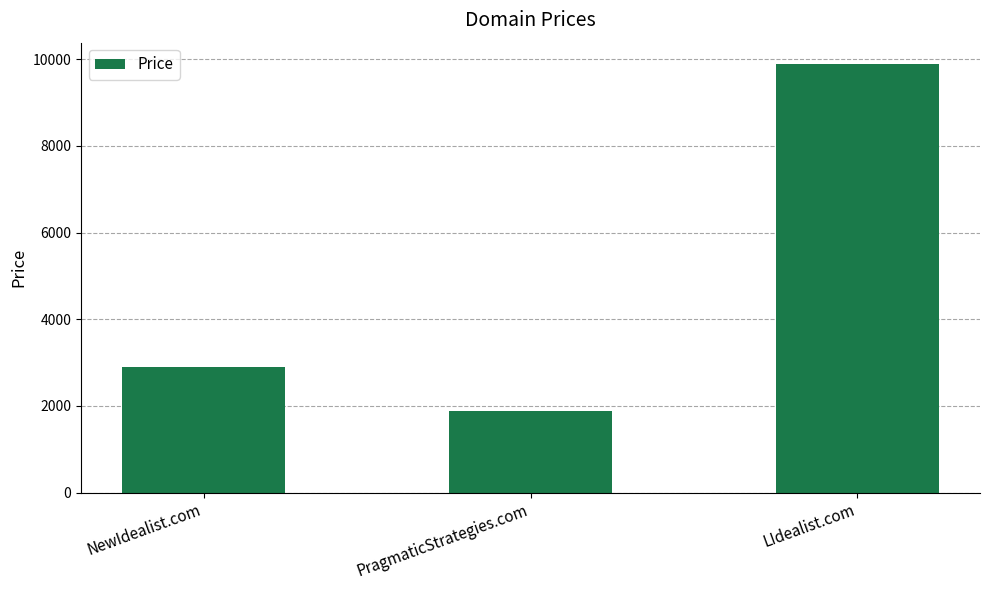

What is the label of the 3rd bar from the left?

LIdealist.com